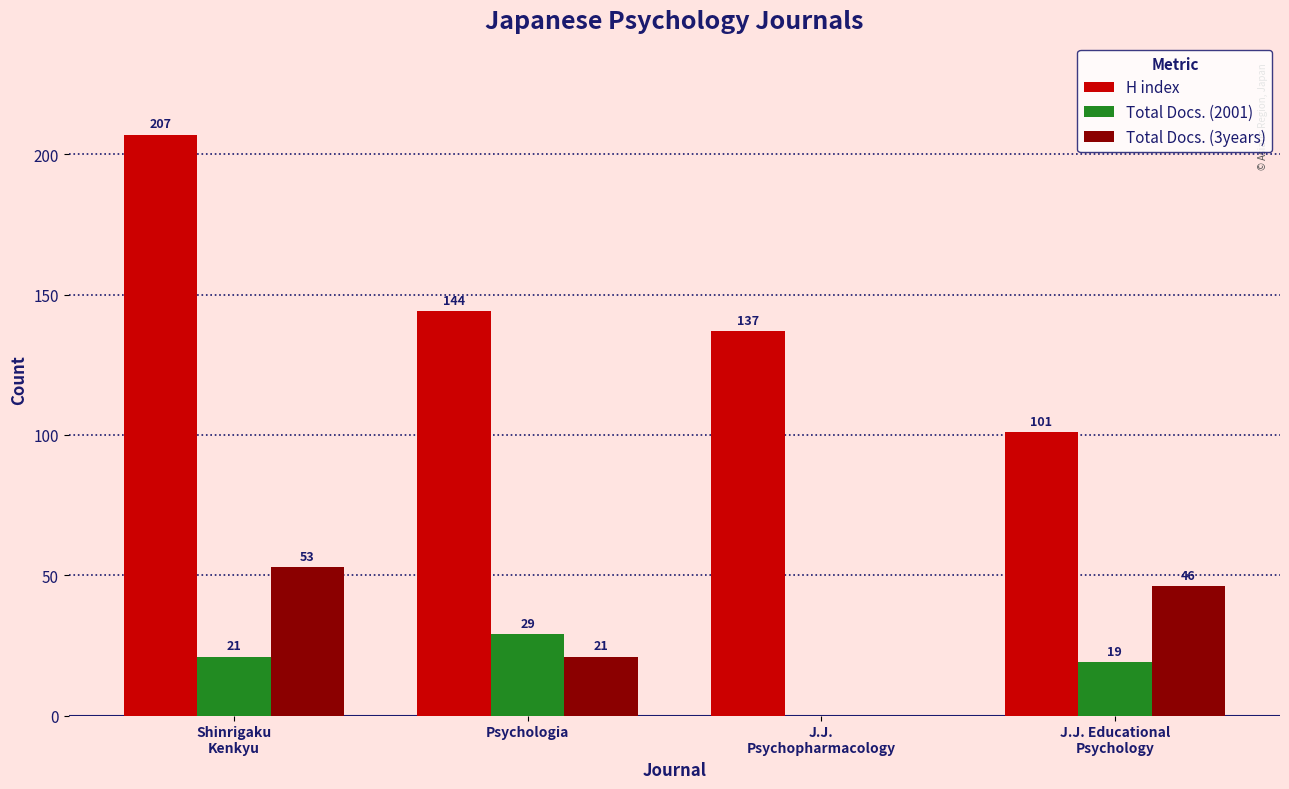

How many values in Total Docs. (2001) are above zero?

3